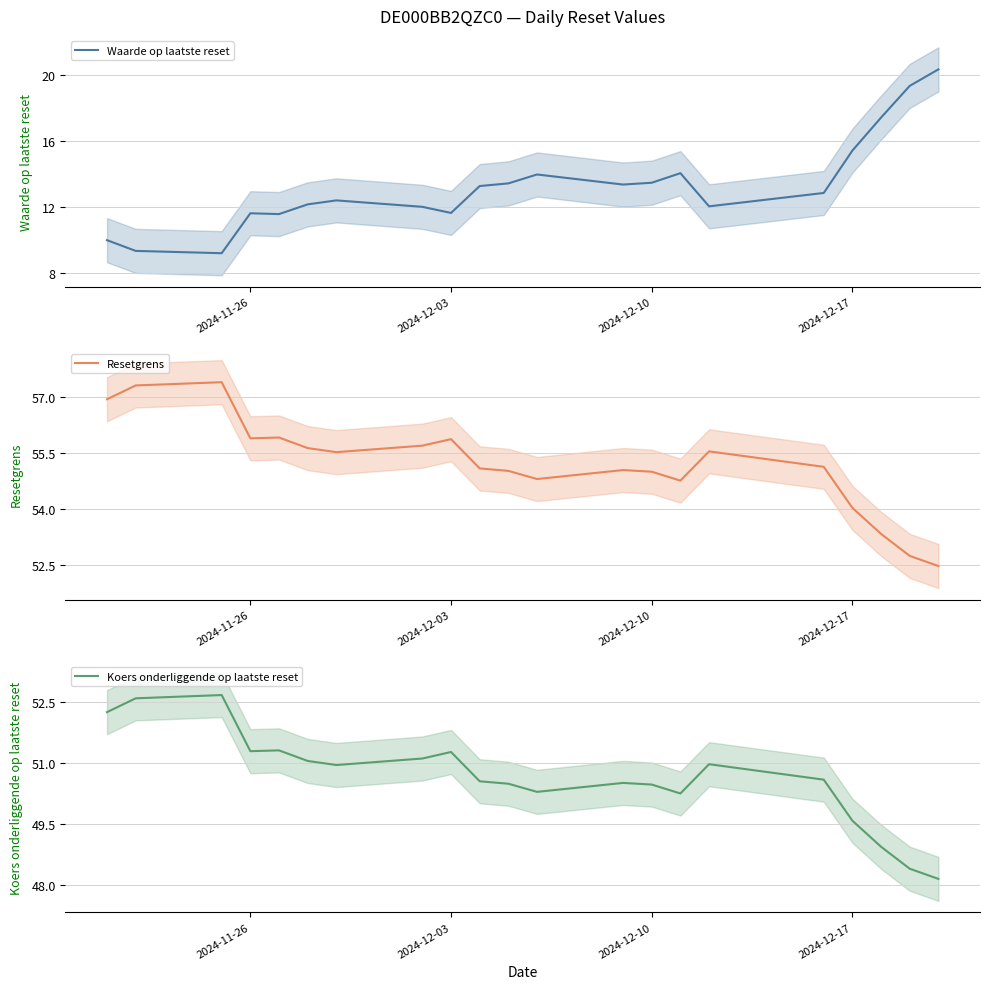

What are all the series names shown in the legend?

Waarde op laatste reset, Resetgrens, Koers onderliggende op laatste reset